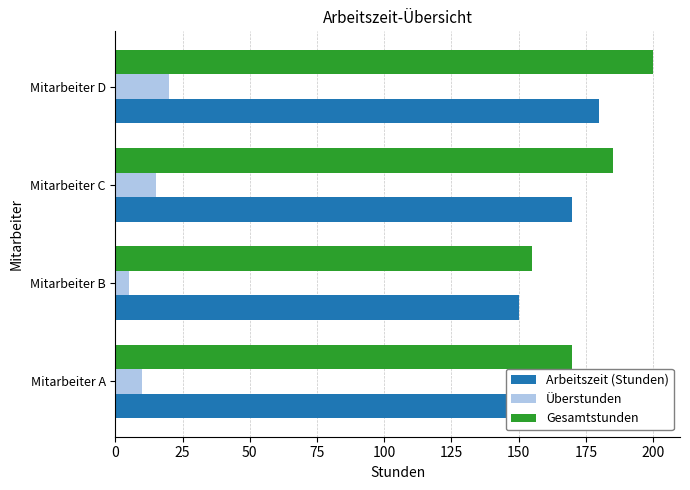

What is the minimum value shown in the chart?

5